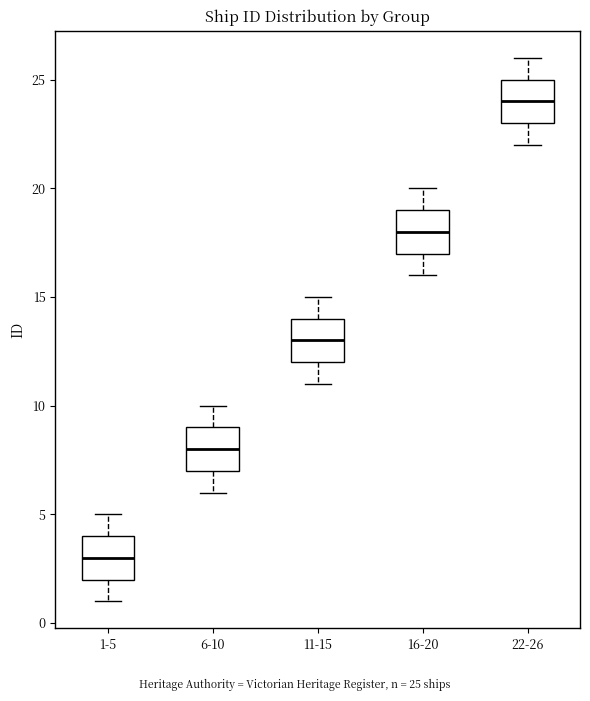

Where does the median line of the box for 6-10 sit on the y-axis? The values are not printed on the chart, so give them approximately, as read against the axis.

8